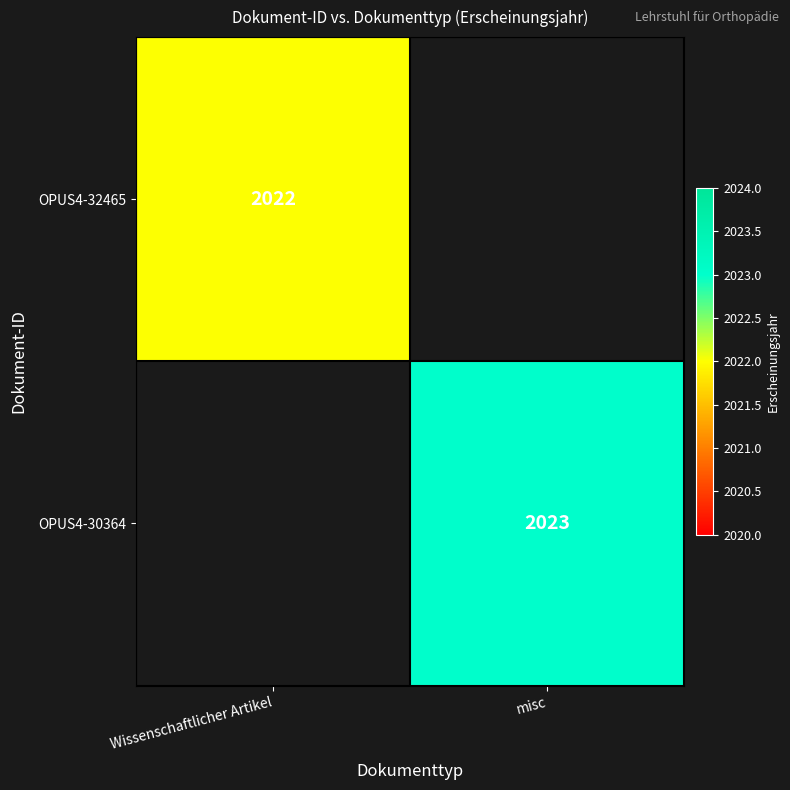

Is it true that OPUS4-30364 equals 2698 at misc?

False